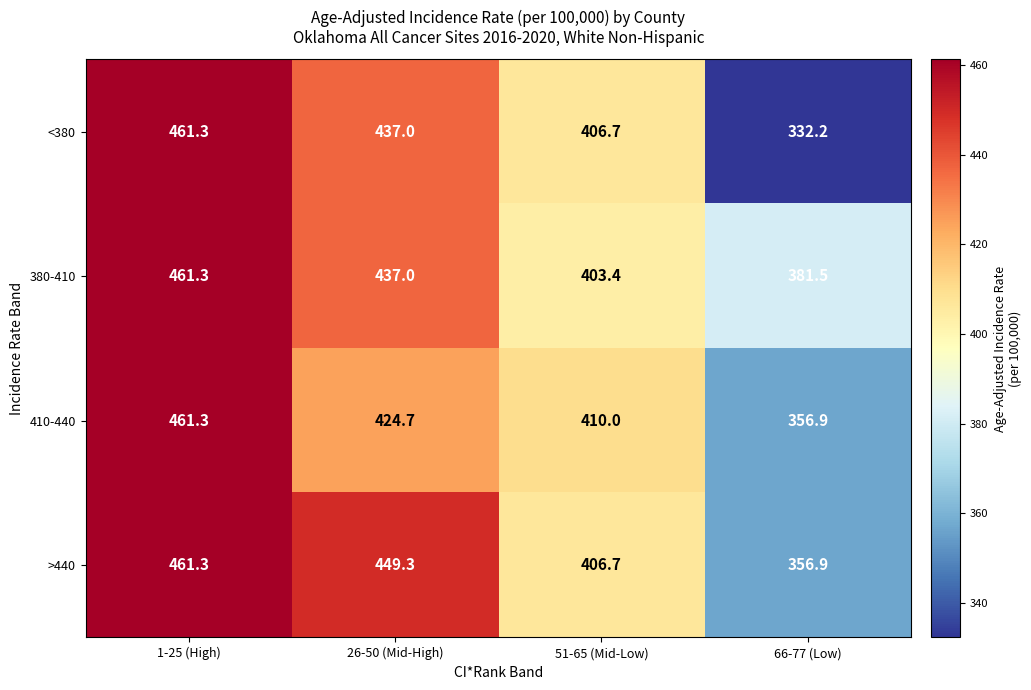

Which series has the widest spread of values?

<380